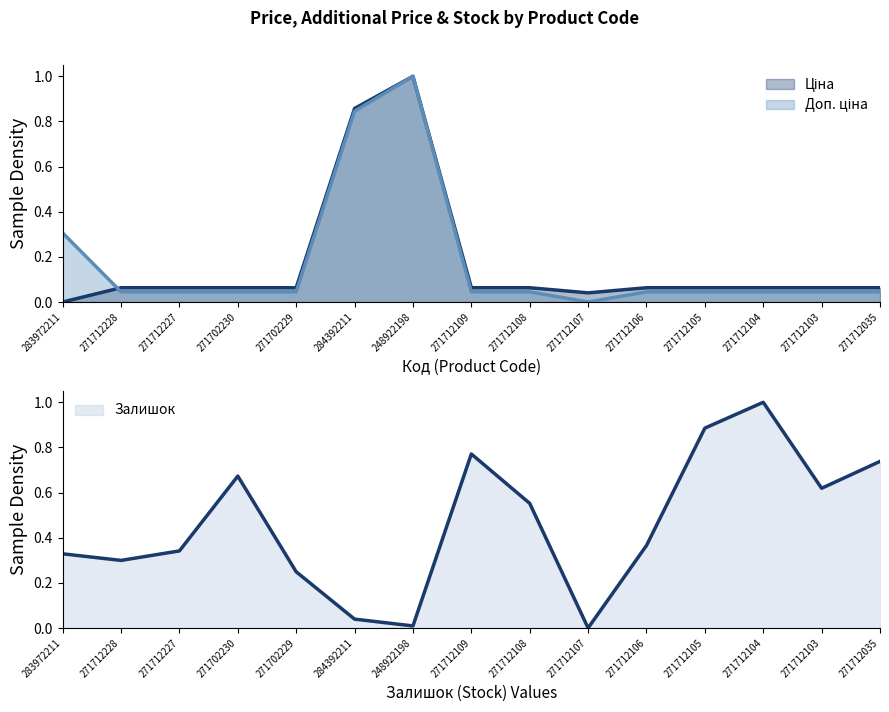

Reading left to right, list all the values displayed in this chart.

Ціна: 283972211=0.0	271712228=0.1	271712227=0.1	271702230=0.1	271702229=0.1	284392211=0.9	248922198=1.0	271712109=0.1	271712108=0.1	271712107=0.0	271712106=0.1	271712105=0.1	271712104=0.1	271712103=0.1	271712035=0.1
Доп. ціна: 283972211=0.3	271712228=0.0	271712227=0.0	271702230=0.0	271702229=0.0	284392211=0.8	248922198=1.0	271712109=0.0	271712108=0.0	271712107=0.0	271712106=0.0	271712105=0.0	271712104=0.0	271712103=0.0	271712035=0.0
Залишок: 283972211=0.3	271712228=0.3	271712227=0.3	271702230=0.7	271702229=0.2	284392211=0.0	248922198=0.0	271712109=0.8	271712108=0.6	271712107=0.0	271712106=0.4	271712105=0.9	271712104=1.0	271712103=0.6	271712035=0.7